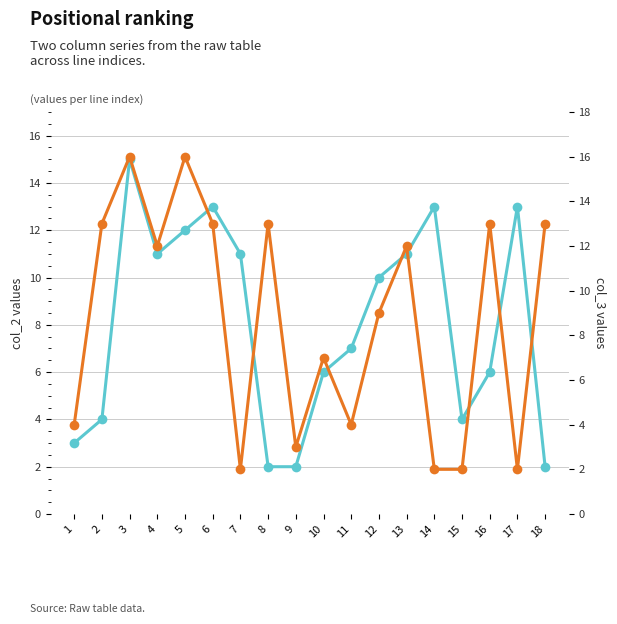

True or false: col_3 has a value of 21 at 5.

False